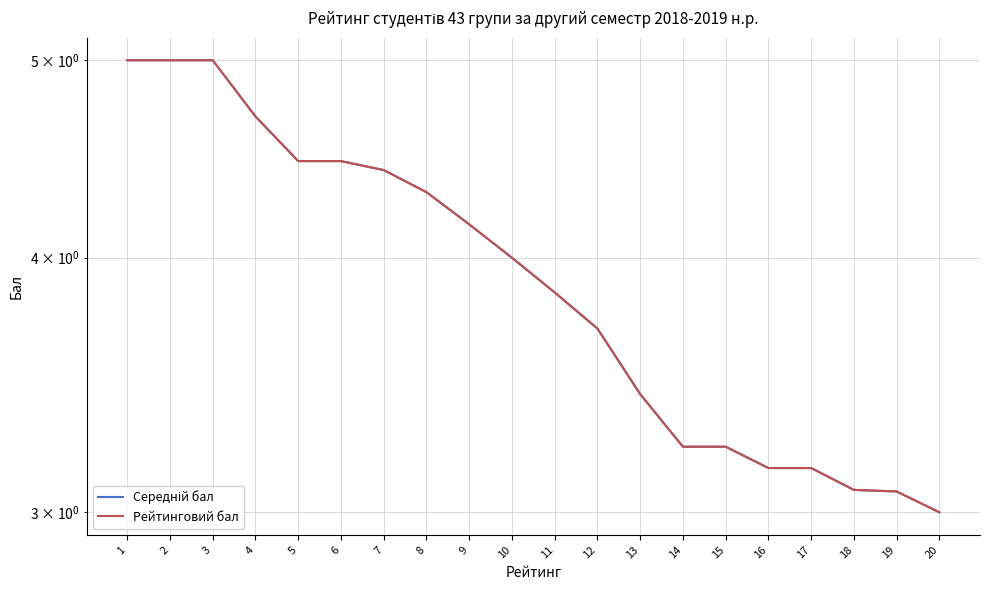

What is the difference between the maximum and minimum values in the Рейтинговий бал series?

2.0